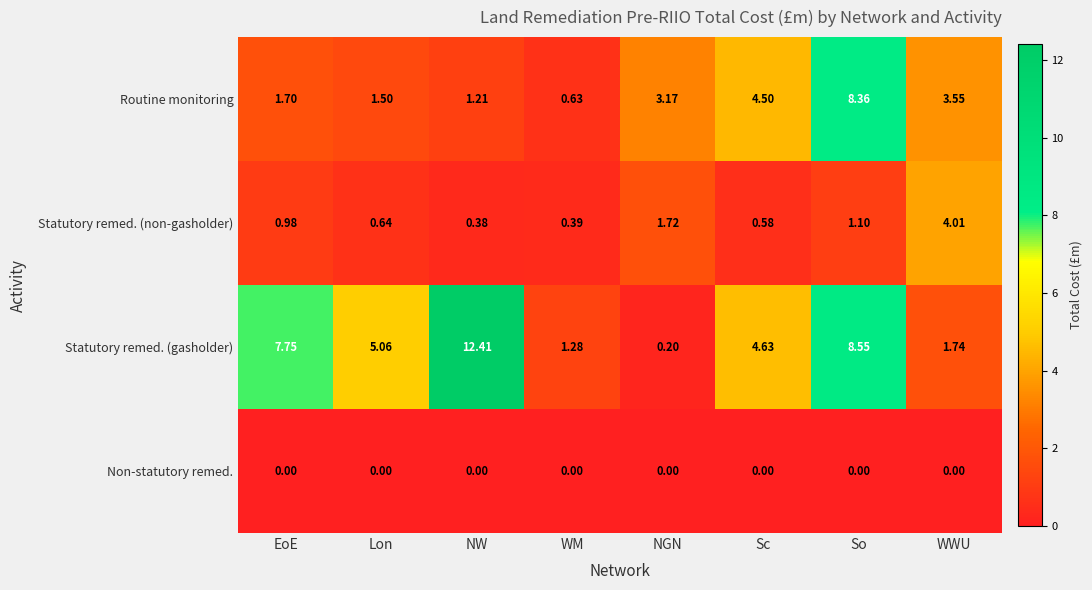

List the series in order of their peak value, lowest first.

Non-statutory remed., Statutory remed. (non-gasholder), Routine monitoring, Statutory remed. (gasholder)